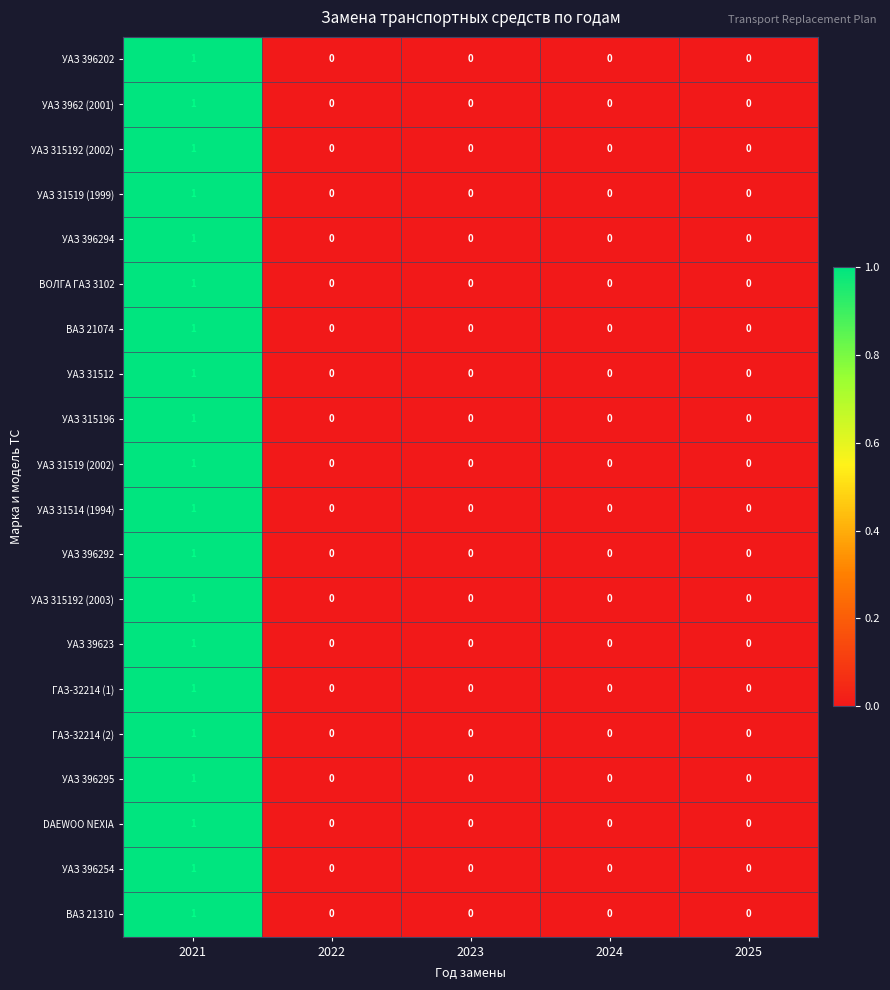

How many distinct data groups are displayed?

20